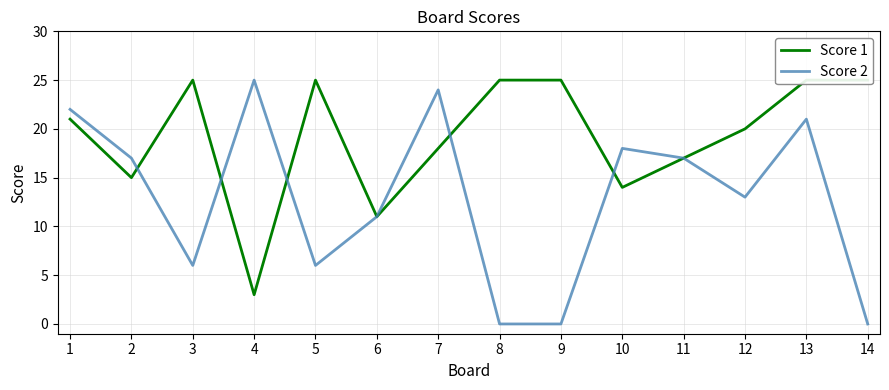

What is the value of the Score 1 point at the 2nd from the left?

15